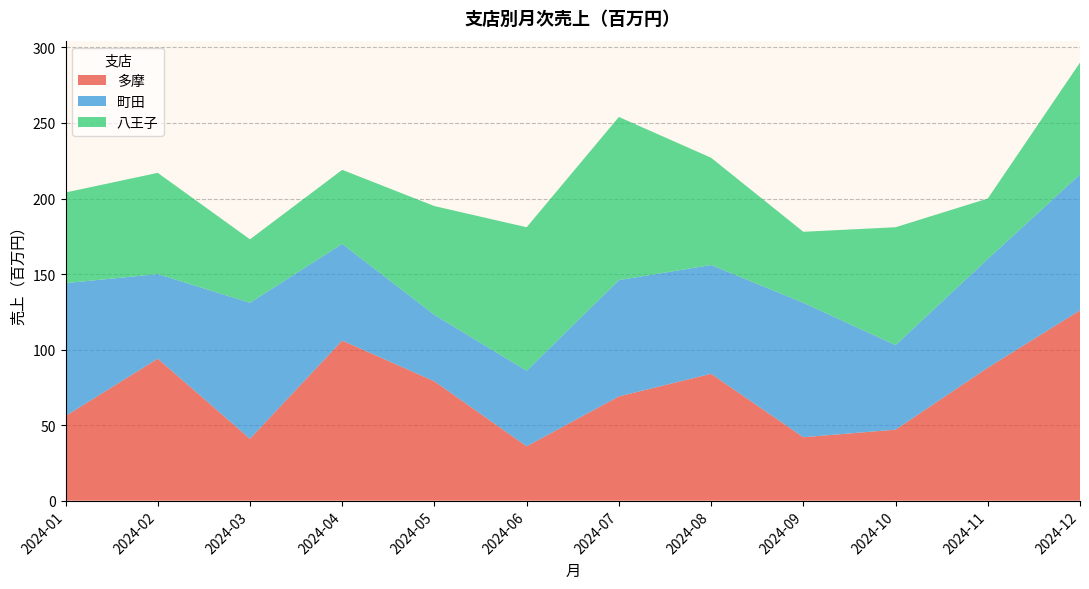

At which category is the sum across all series the highest?

2024-12